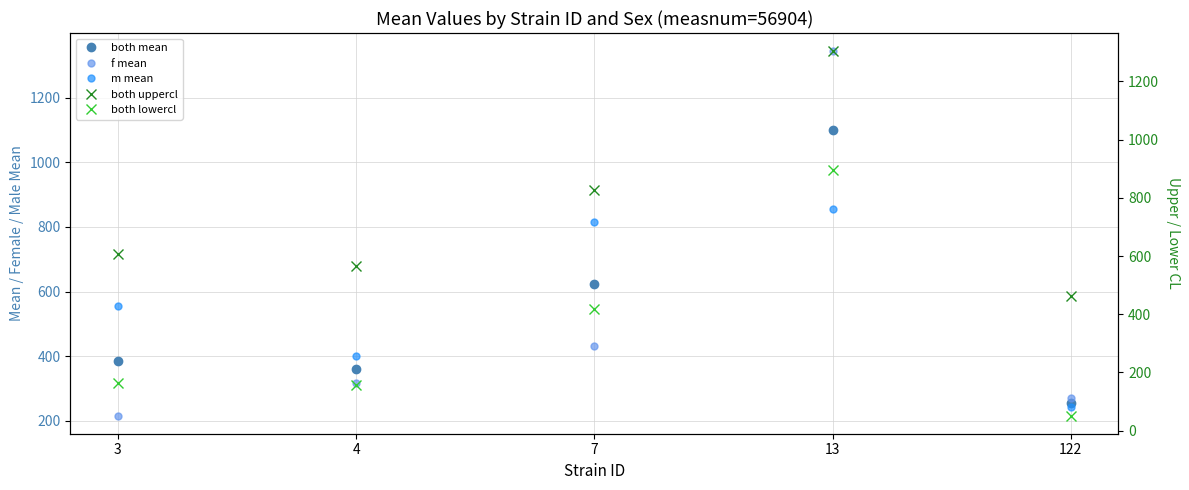

At which category is the sum across all series the highest?

13